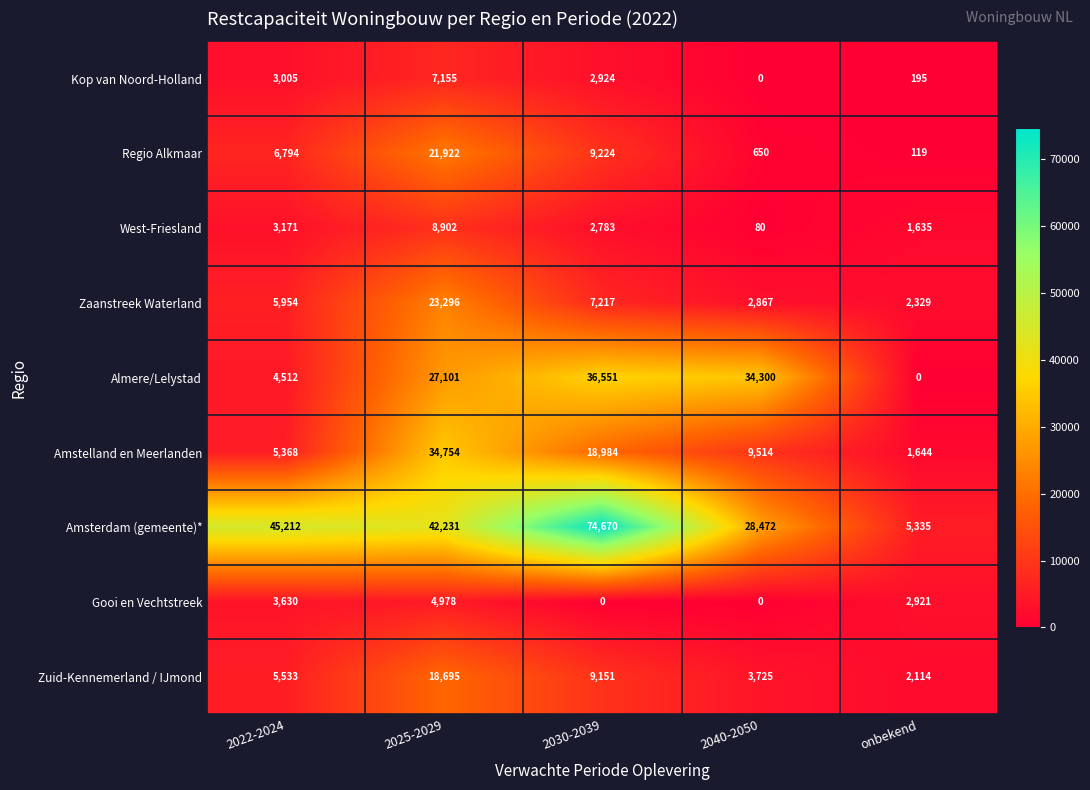

Is it true that Gooi en Vechtstreek equals 3630 at 2022-2024?

True